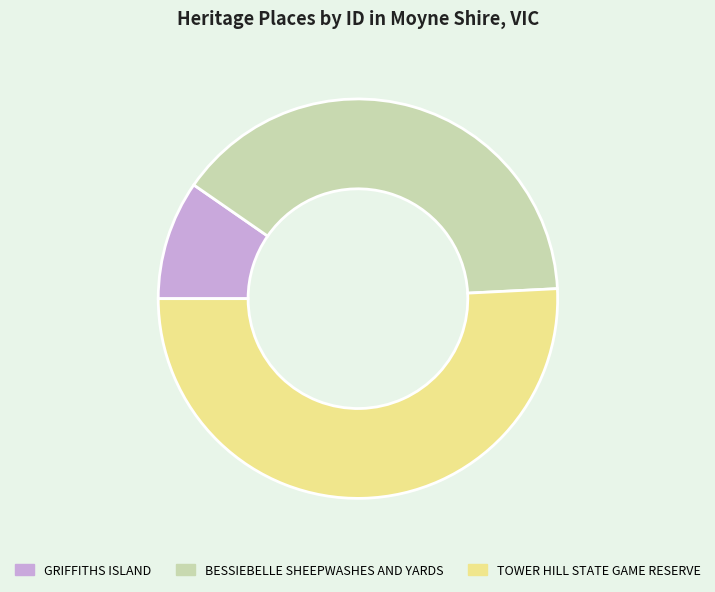

Which slice represents more than half of the pie?

TOWER HILL STATE GAME RESERVE